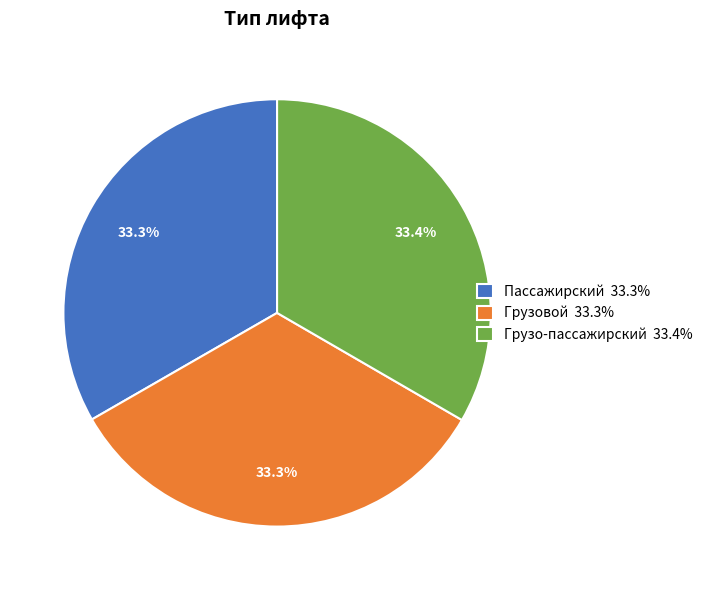

Is Грузо-пассажирский the majority of the pie?

No